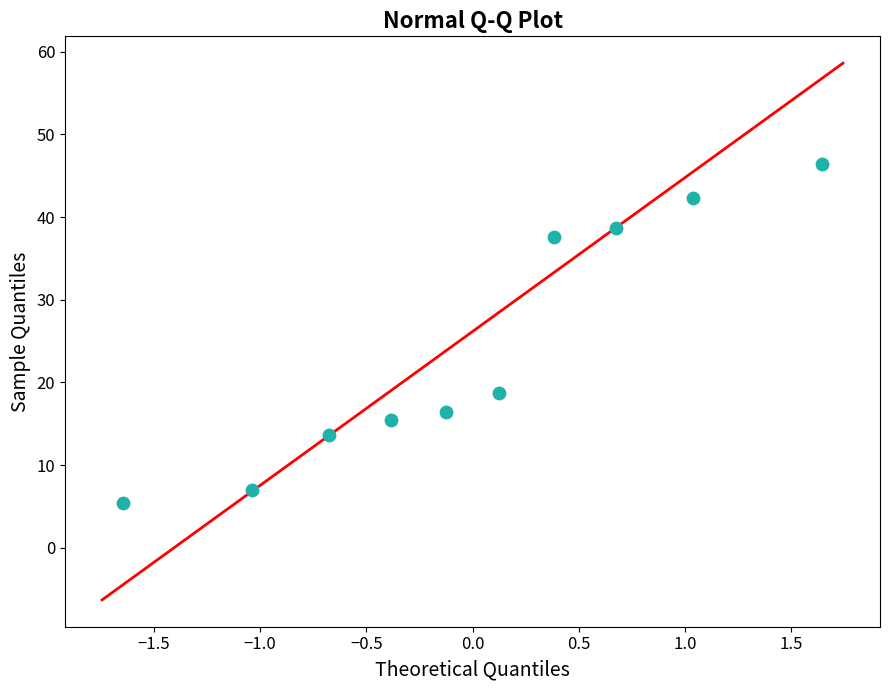

What Y value in the scatter plot is closest to 25?

18.7